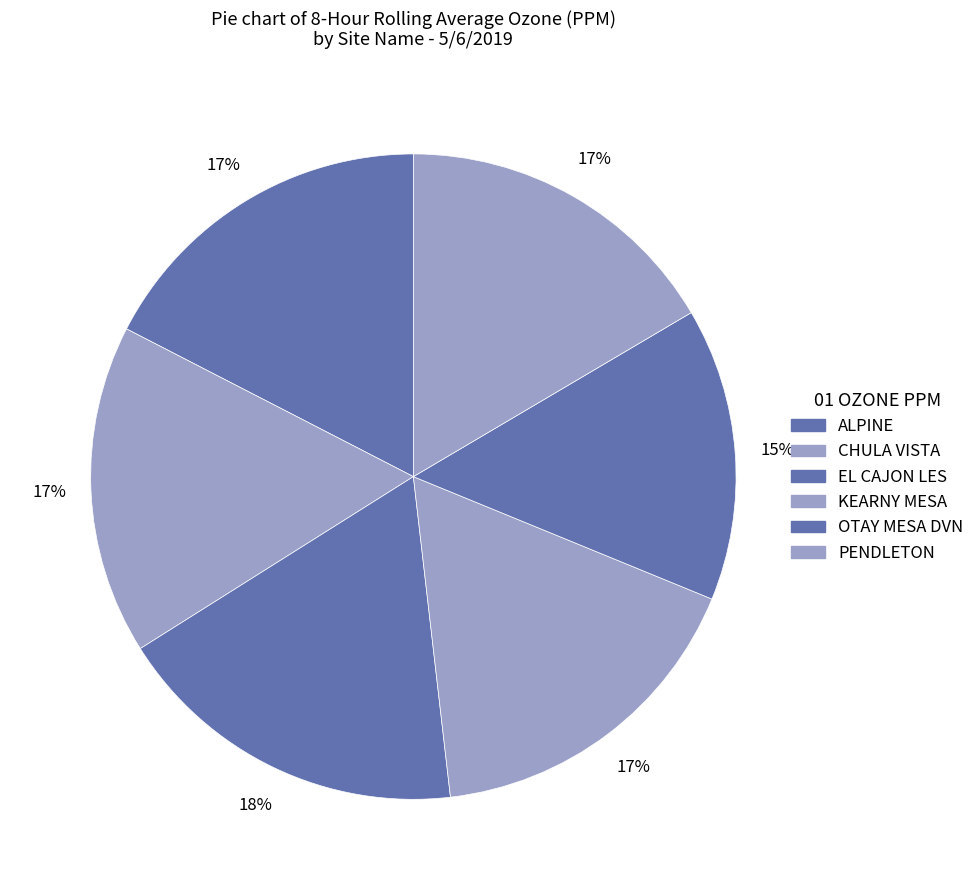

Combined, what portion of the pie is KEARNY MESA and CHULA VISTA?

33.5%